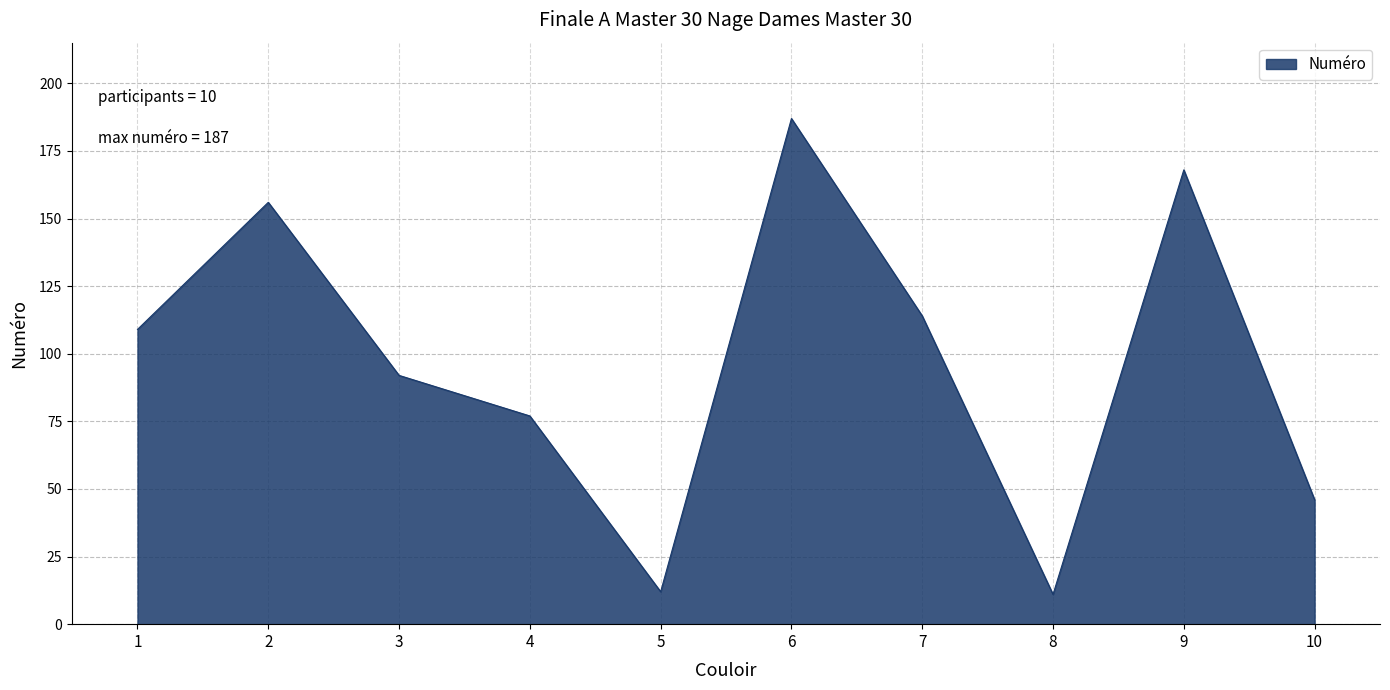

Does the chart have visible grid lines?

Yes